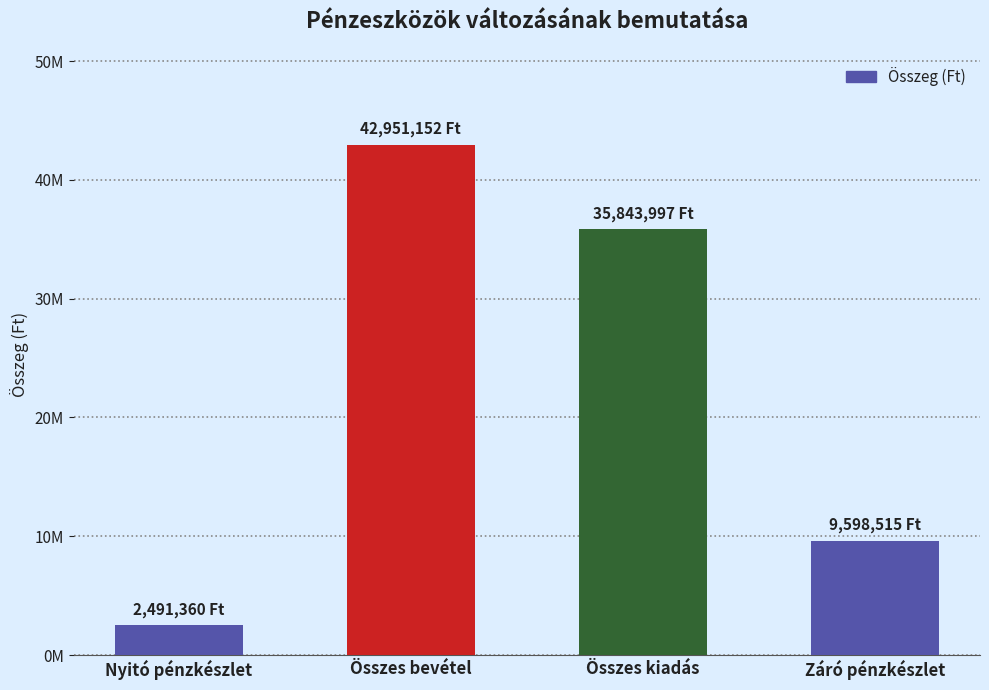

What is the value of the 1st bar from the left?

2491360